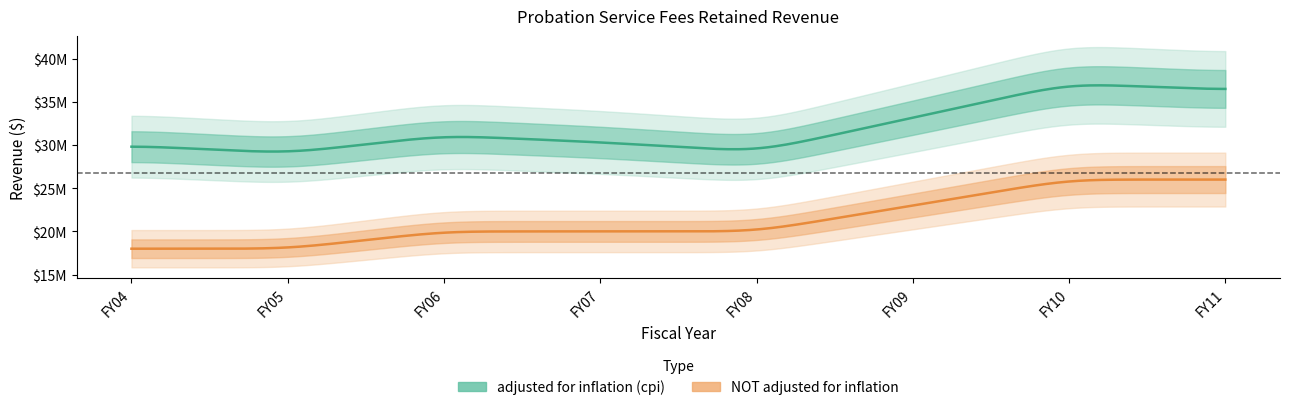

In adjusted for inflation (cpi), how many points are higher than both neighbors (excluding endpoints)?

2